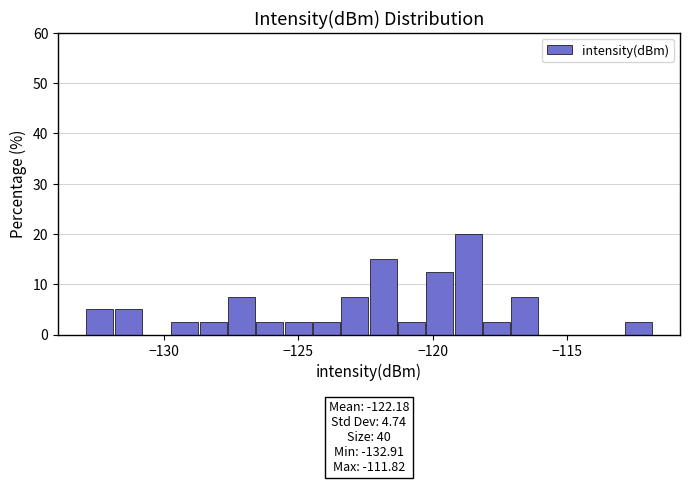

Around what value on the x-axis is the tallest bar? Give the approximate position of its centre, as read against the axis.

-118.5